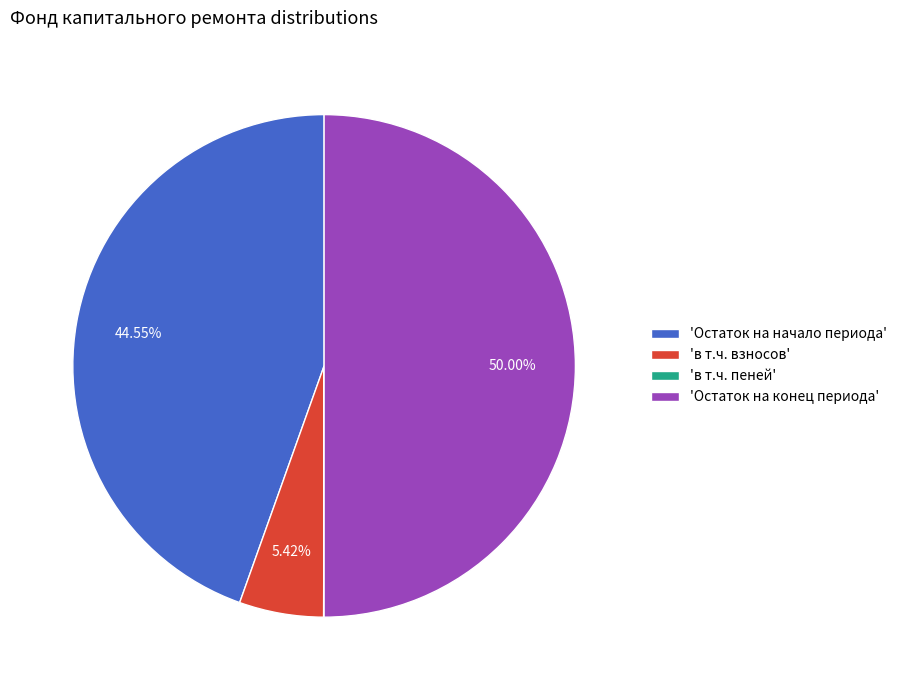

What is the majority slice?

'Остаток на конец периода'